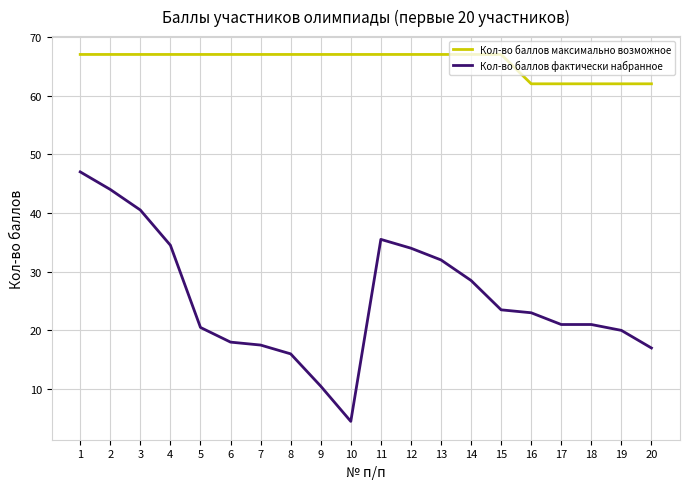

Which series has the widest spread of values?

Кол-во баллов фактически набранное